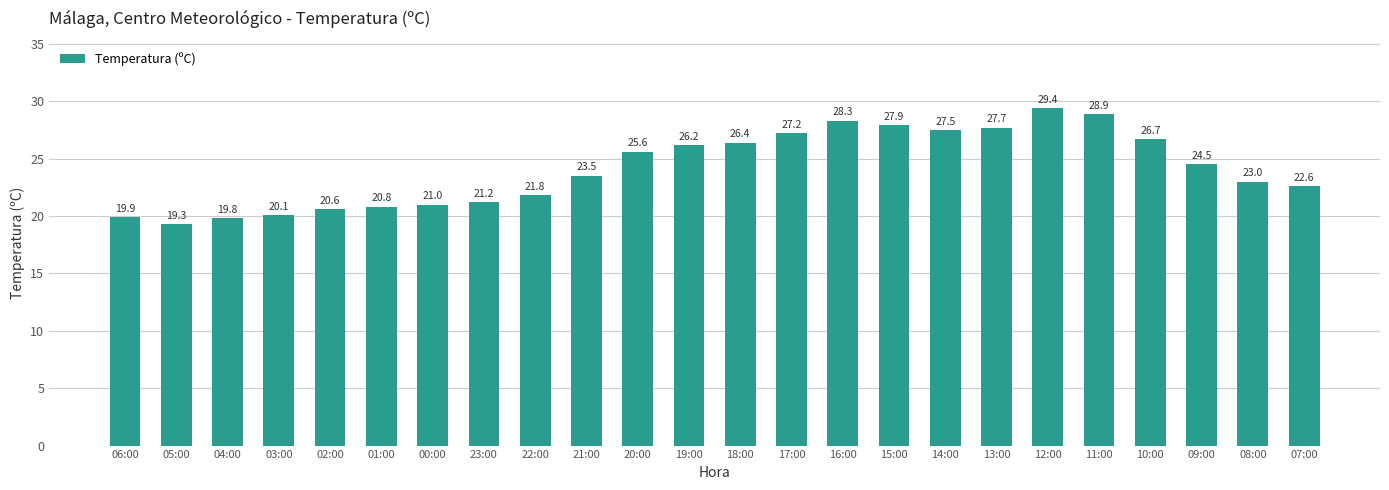

Is it true that the value at 11:00 is 9.7?

False